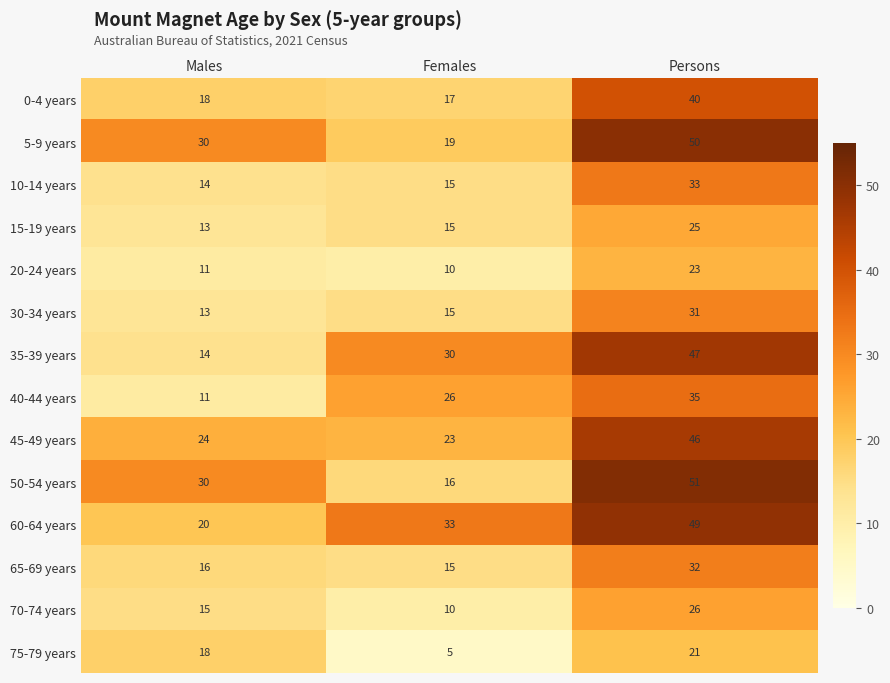

What is the approximate value of 20-24 years at Males?

11